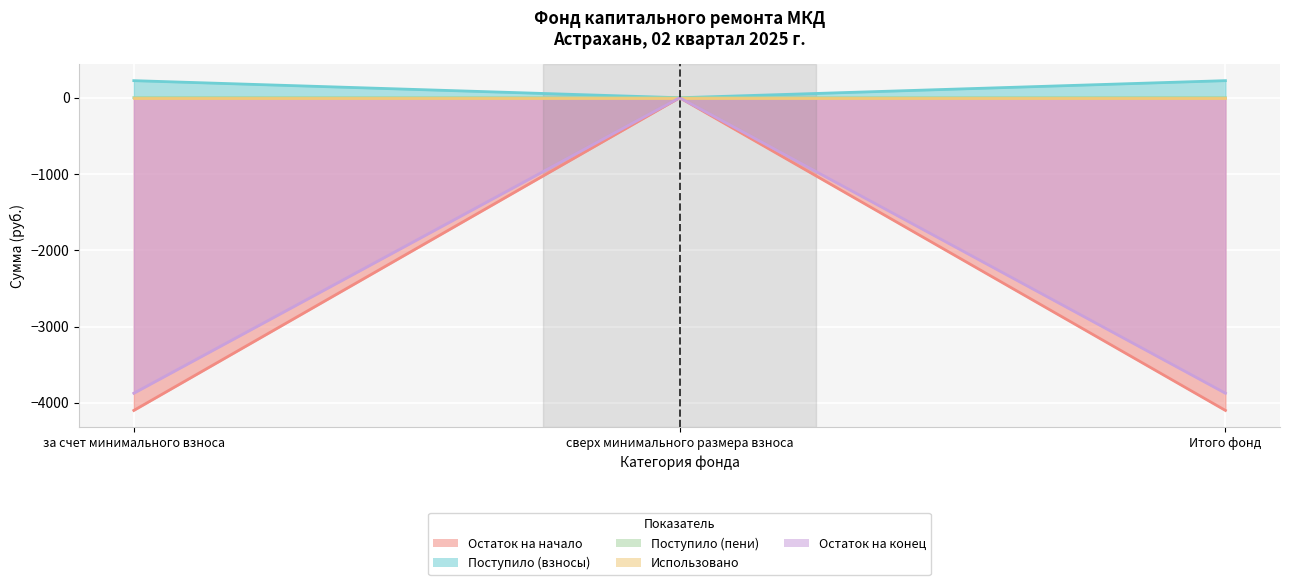

What is the sum of all Остаток на начало values?

-8199.4